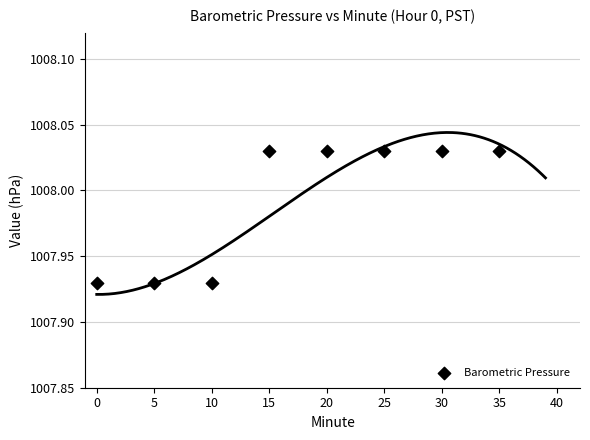

What is the range of X values (max minus min)?

35.0